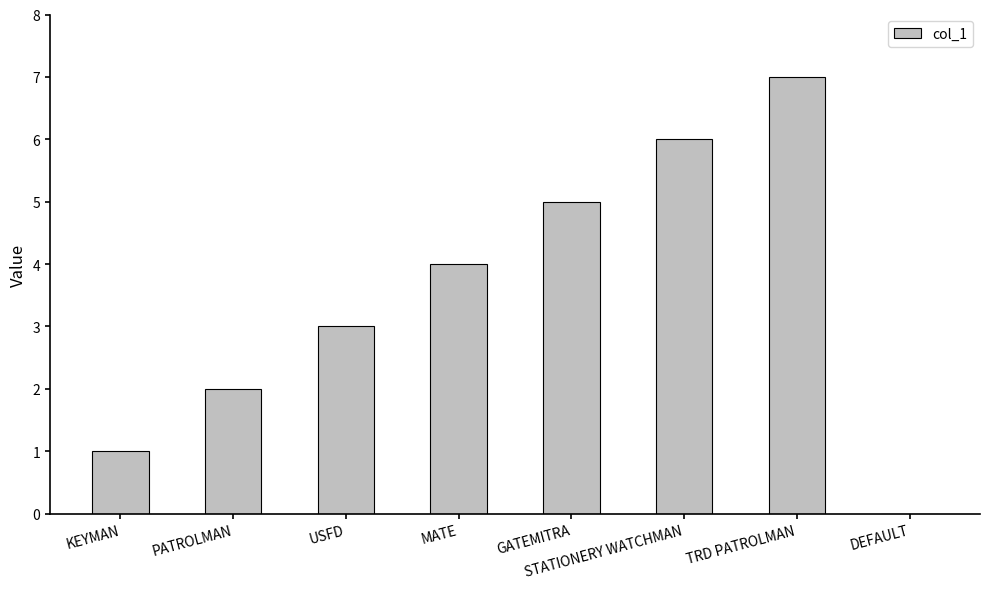

What is the greatest value displayed?

7